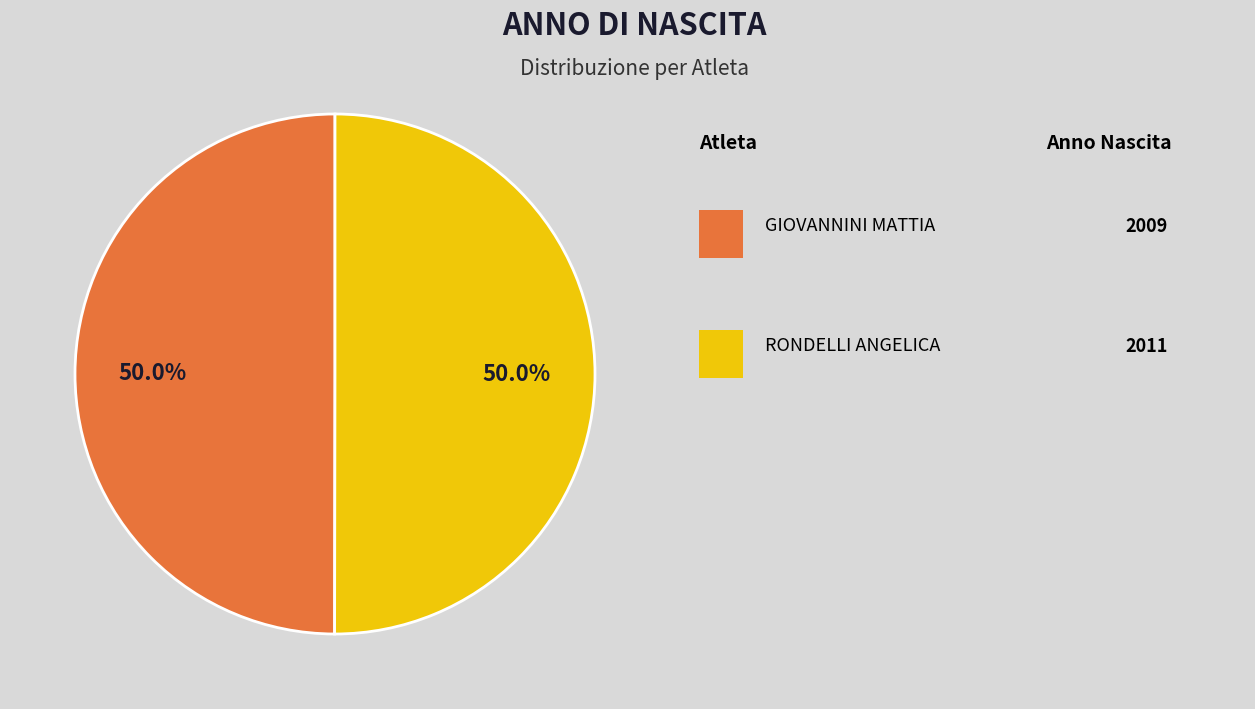

How many segments does this pie chart have?

2